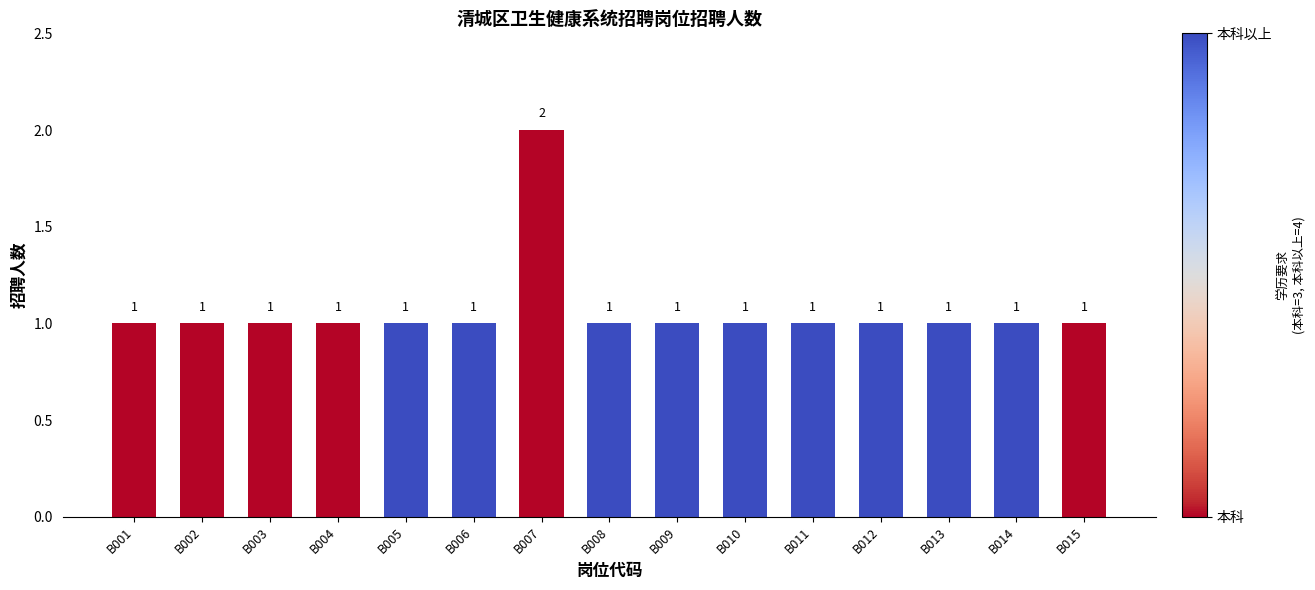

Which label corresponds to the largest value in the chart?

B007